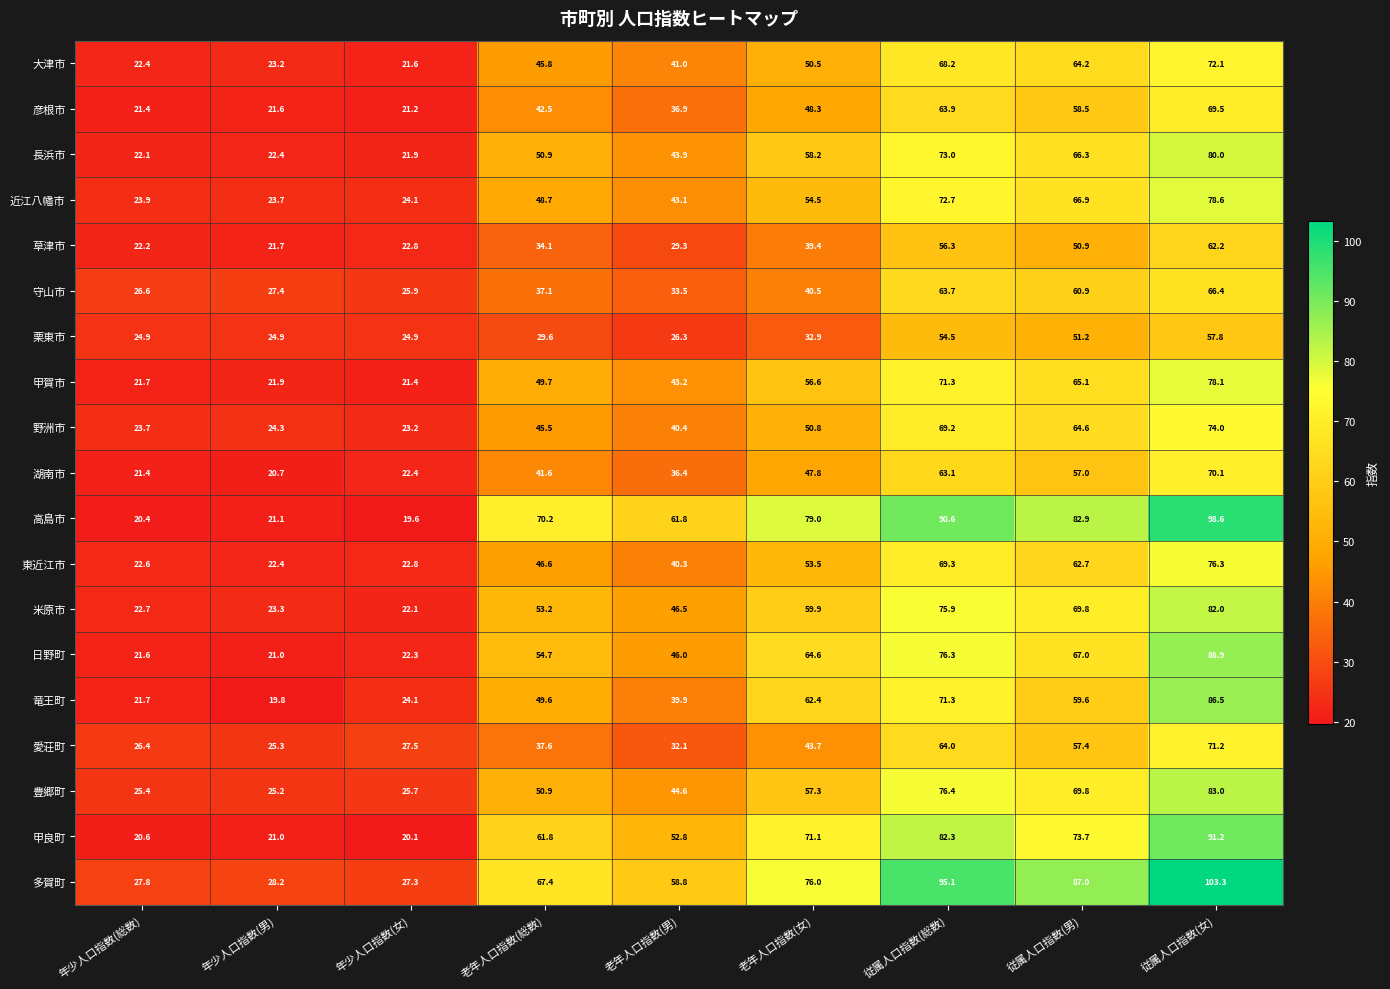

Count the number of categories in the chart.

9